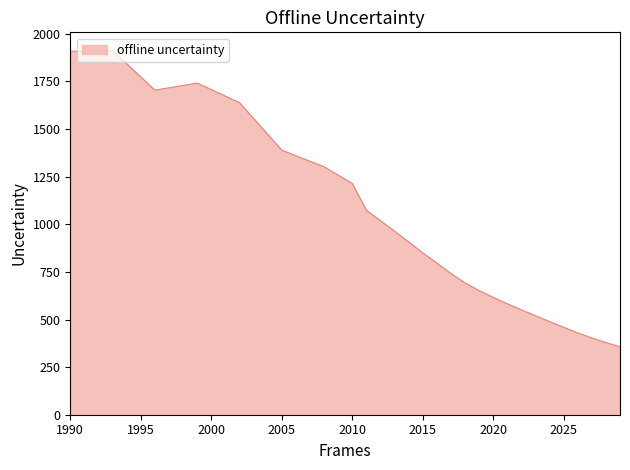

What is the minimum value shown in the chart?

356.8